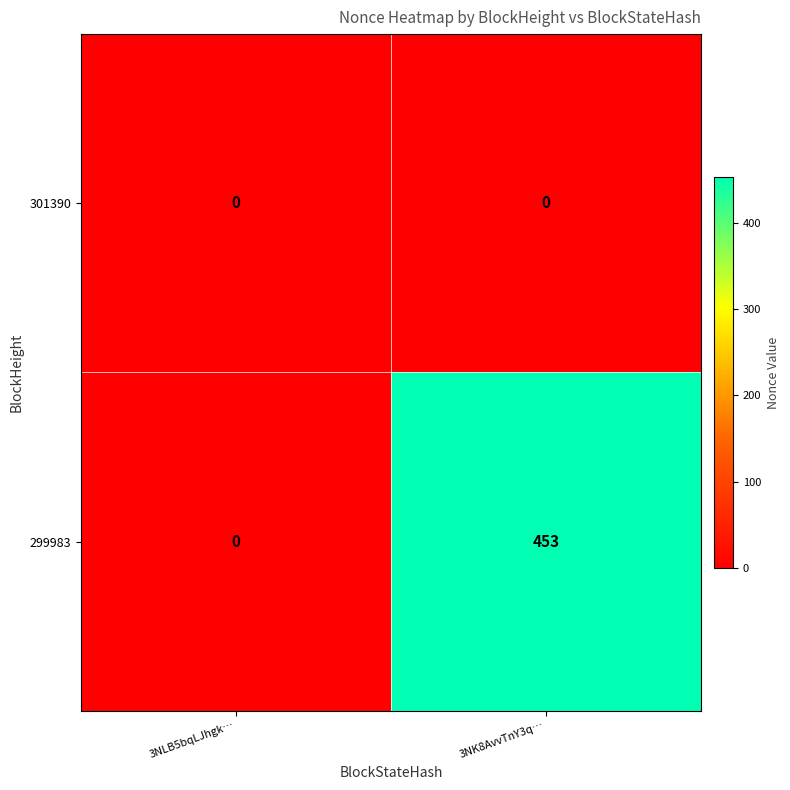

True or false: 301390 has a value of 0 at 3NLB5bqLJhgk….

True